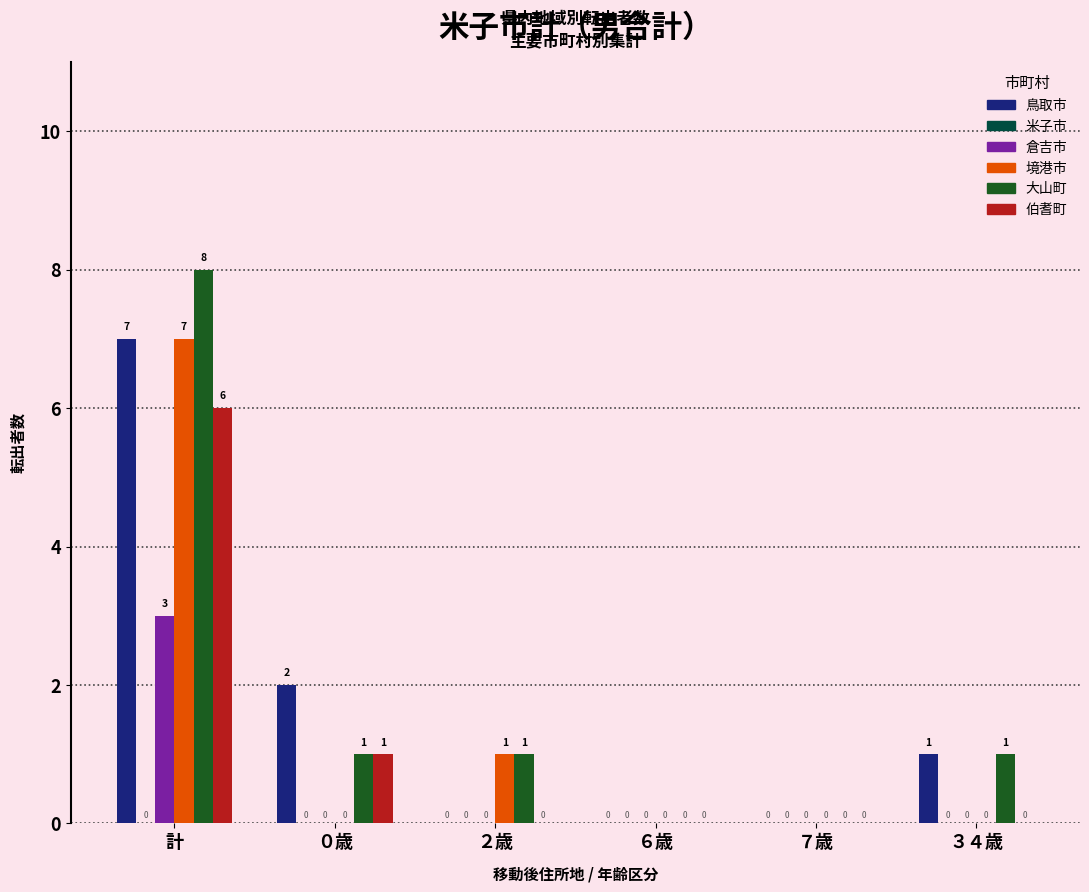

Count the number of categories in the chart.

6